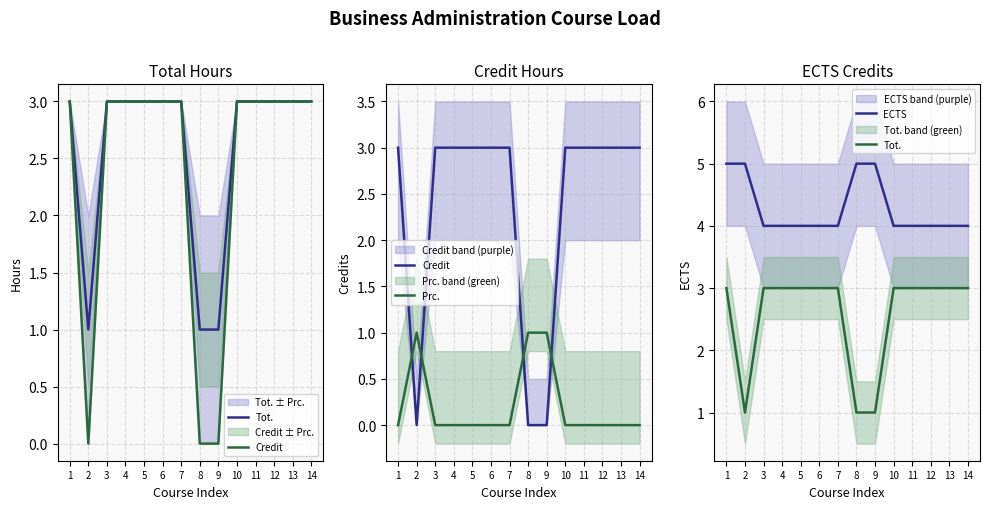

How many Prc. values are between 0 and 1?

14